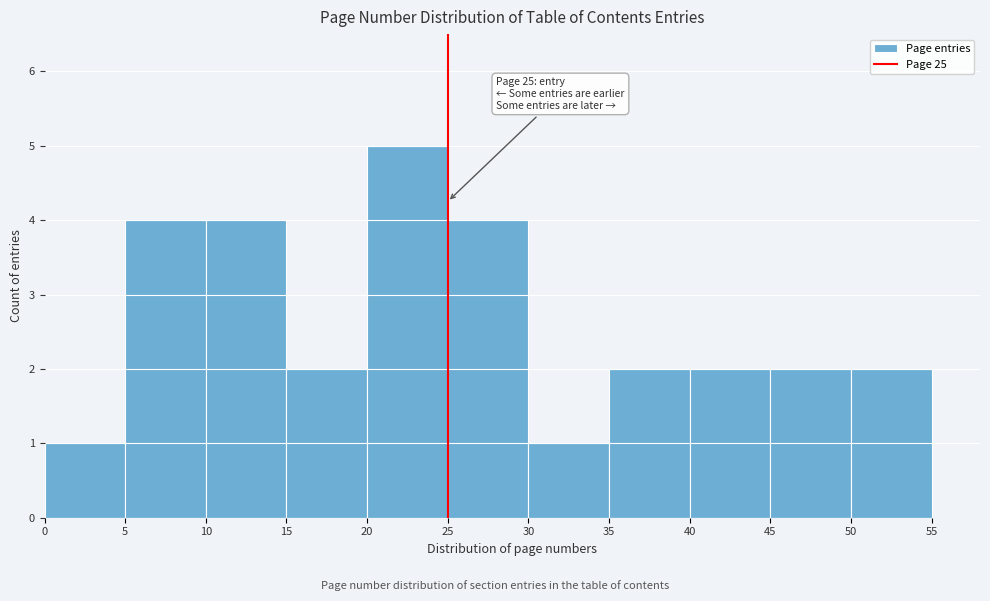

Over which range of the x-axis is the bar tallest?

20 to 25